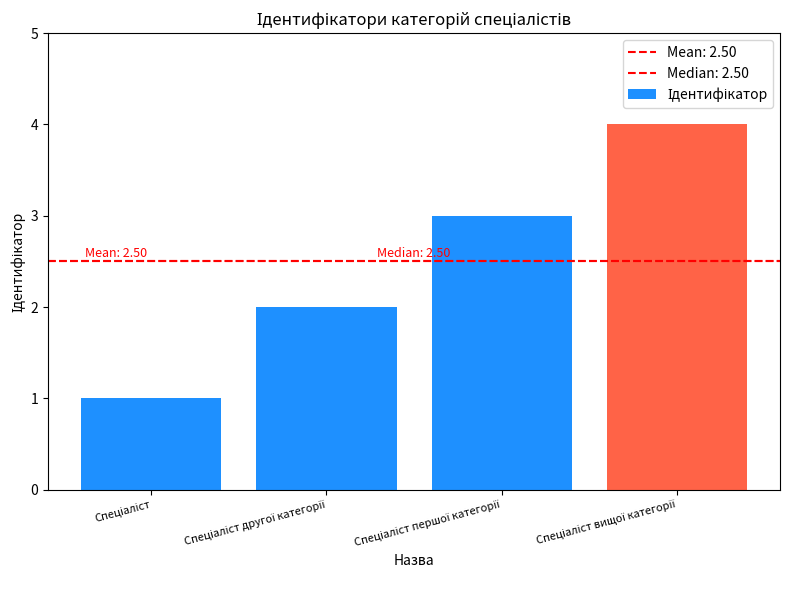

List the labels in order of value, largest first.

Спеціаліст вищої категорії, Спеціаліст першої категорії, Спеціаліст другої категорії, Спеціаліст